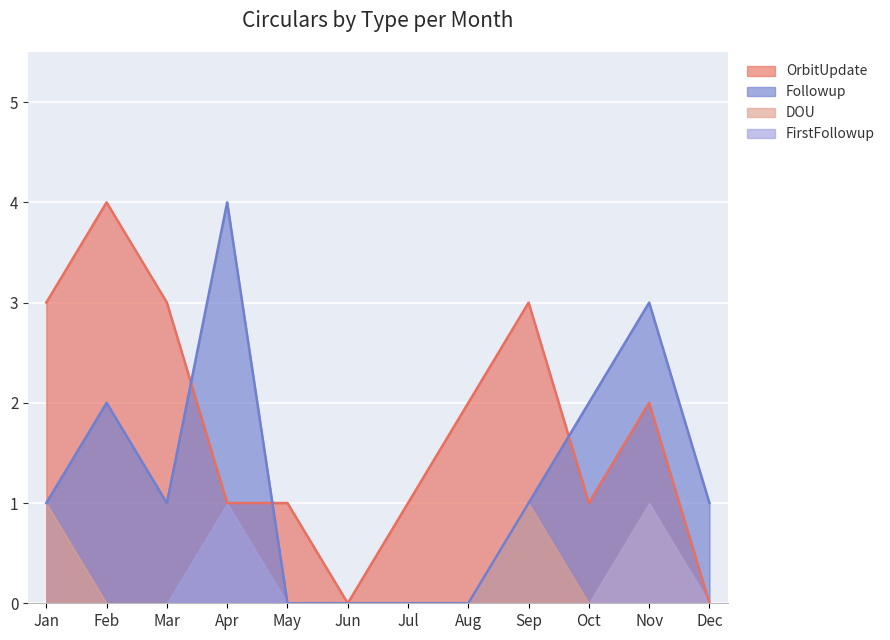

What is the total value across all series at Apr?

6